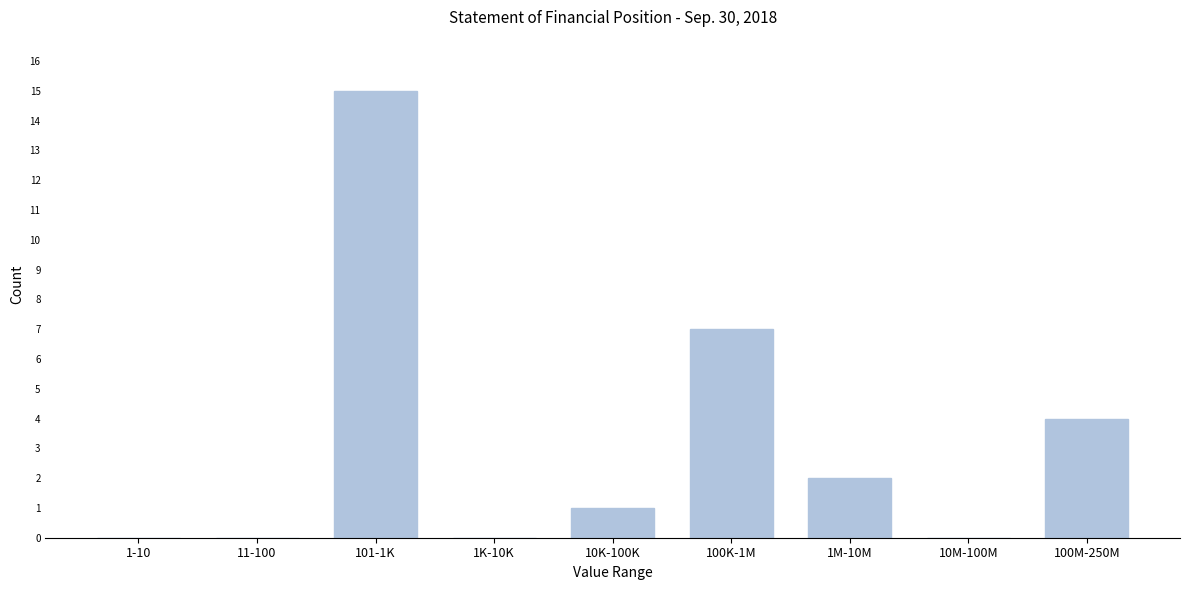

Reading right to left, what are all the values shown in this chart?

100M-250M=4	10M-100M=0	1M-10M=2	100K-1M=7	10K-100K=1	1K-10K=0	101-1K=15	11-100=0	1-10=0